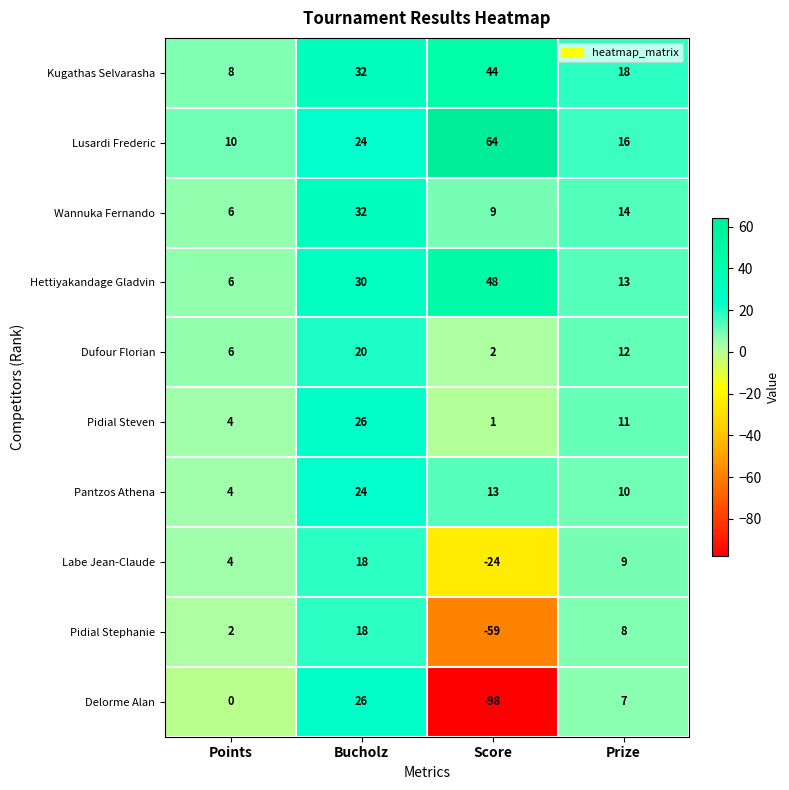

Which category has the lowest value across all series?

Score